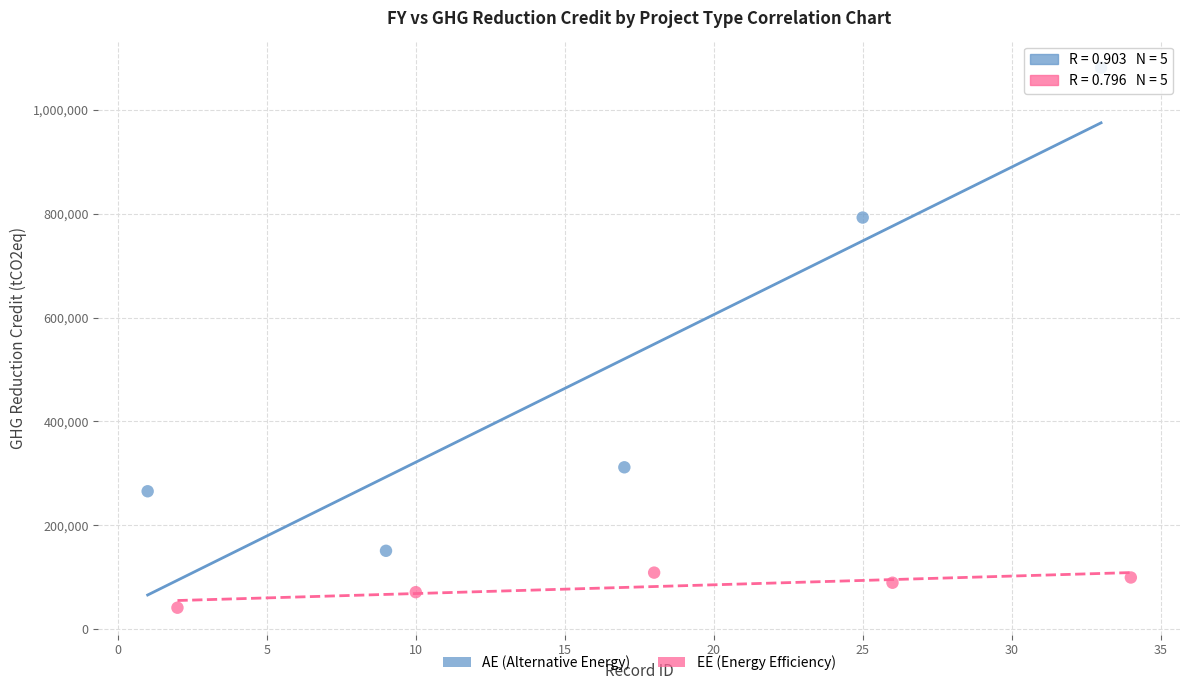

What are all the series names shown in the legend?

AE (Alternative Energy), EE (Energy Efficiency)